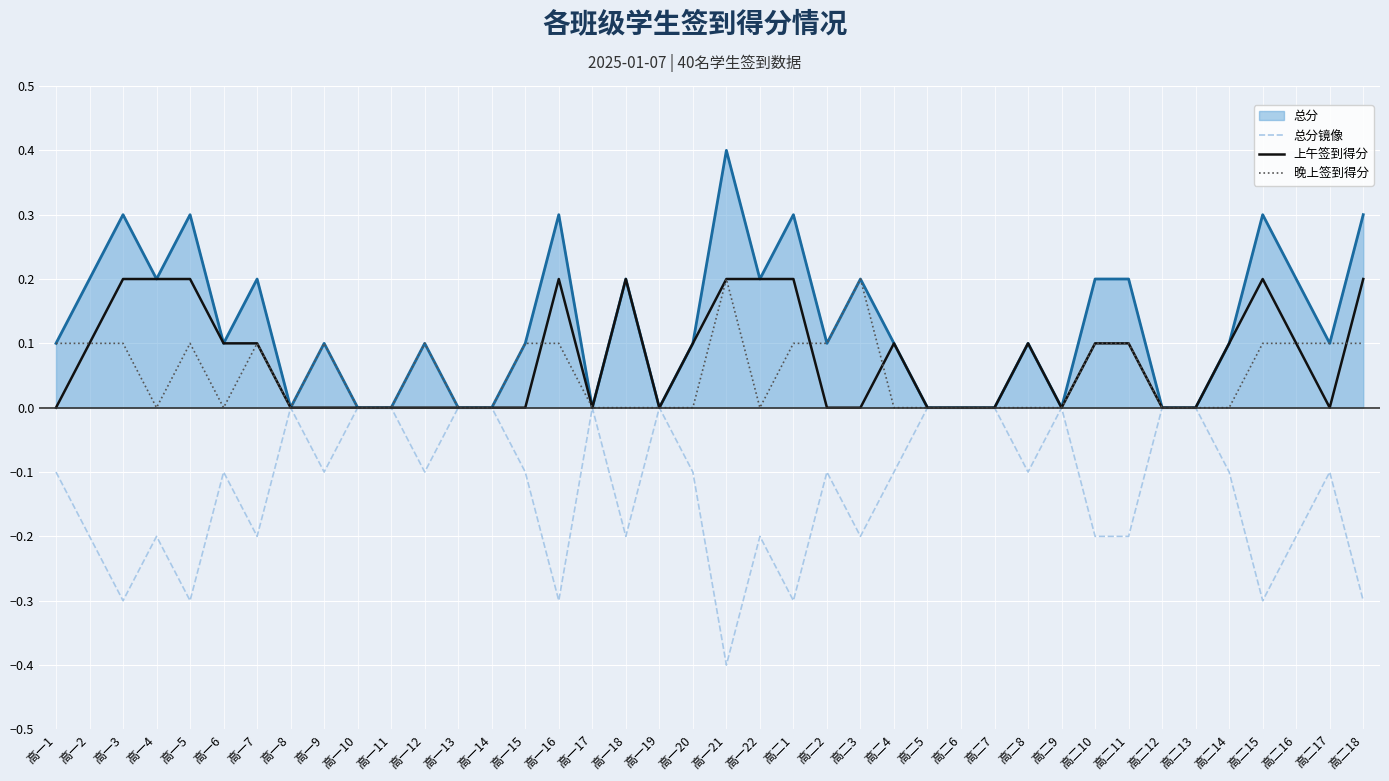

Count the number of data series in this chart.

4